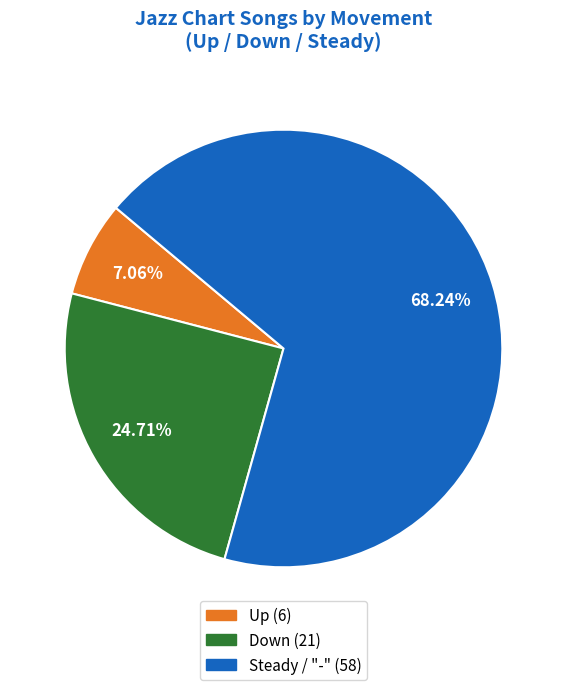

Is there any slice that represents more than half of the pie?

Yes